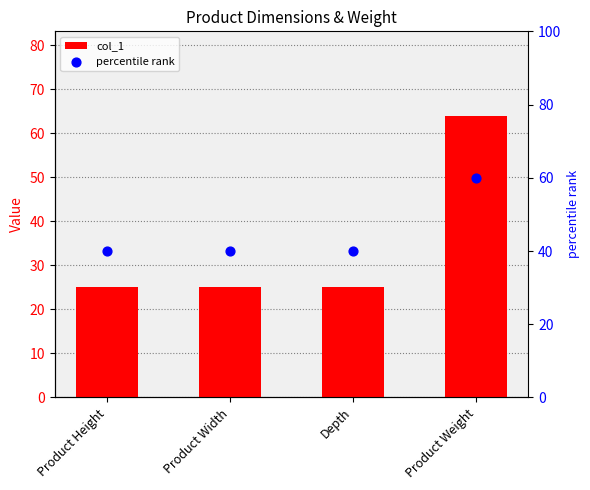

Is the value of col_1 at Depth greater than the value of percentile rank at Product Height?

No